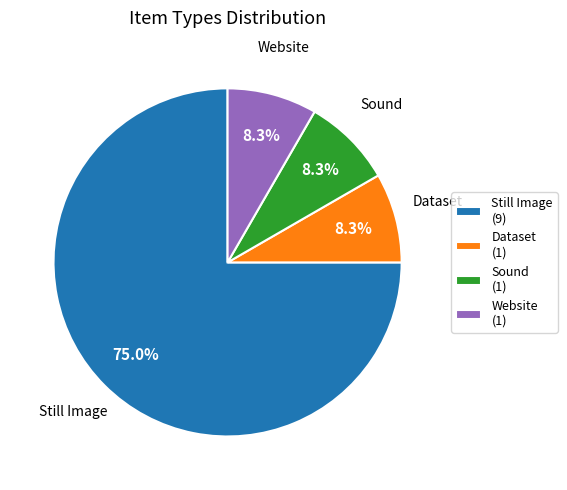

How many slices are in this pie chart?

4